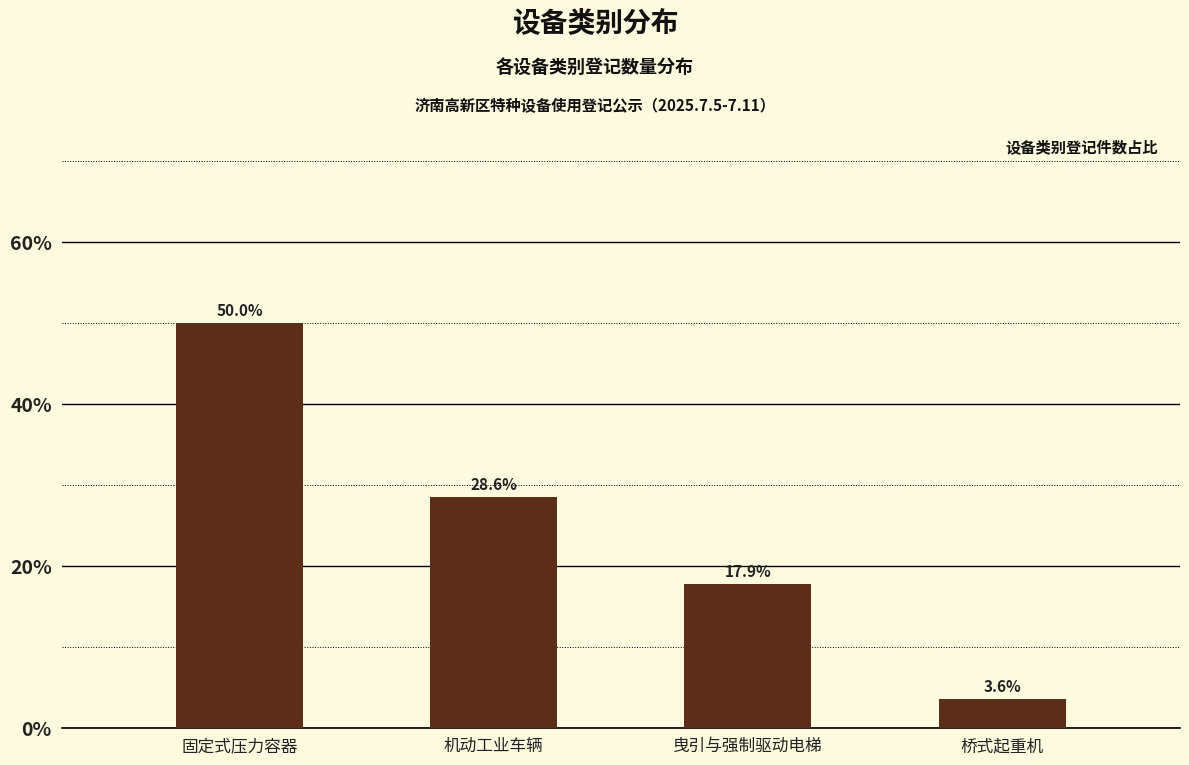

Reading left to right, what are all the values shown in this chart?

50.0	28.6	17.9	3.6